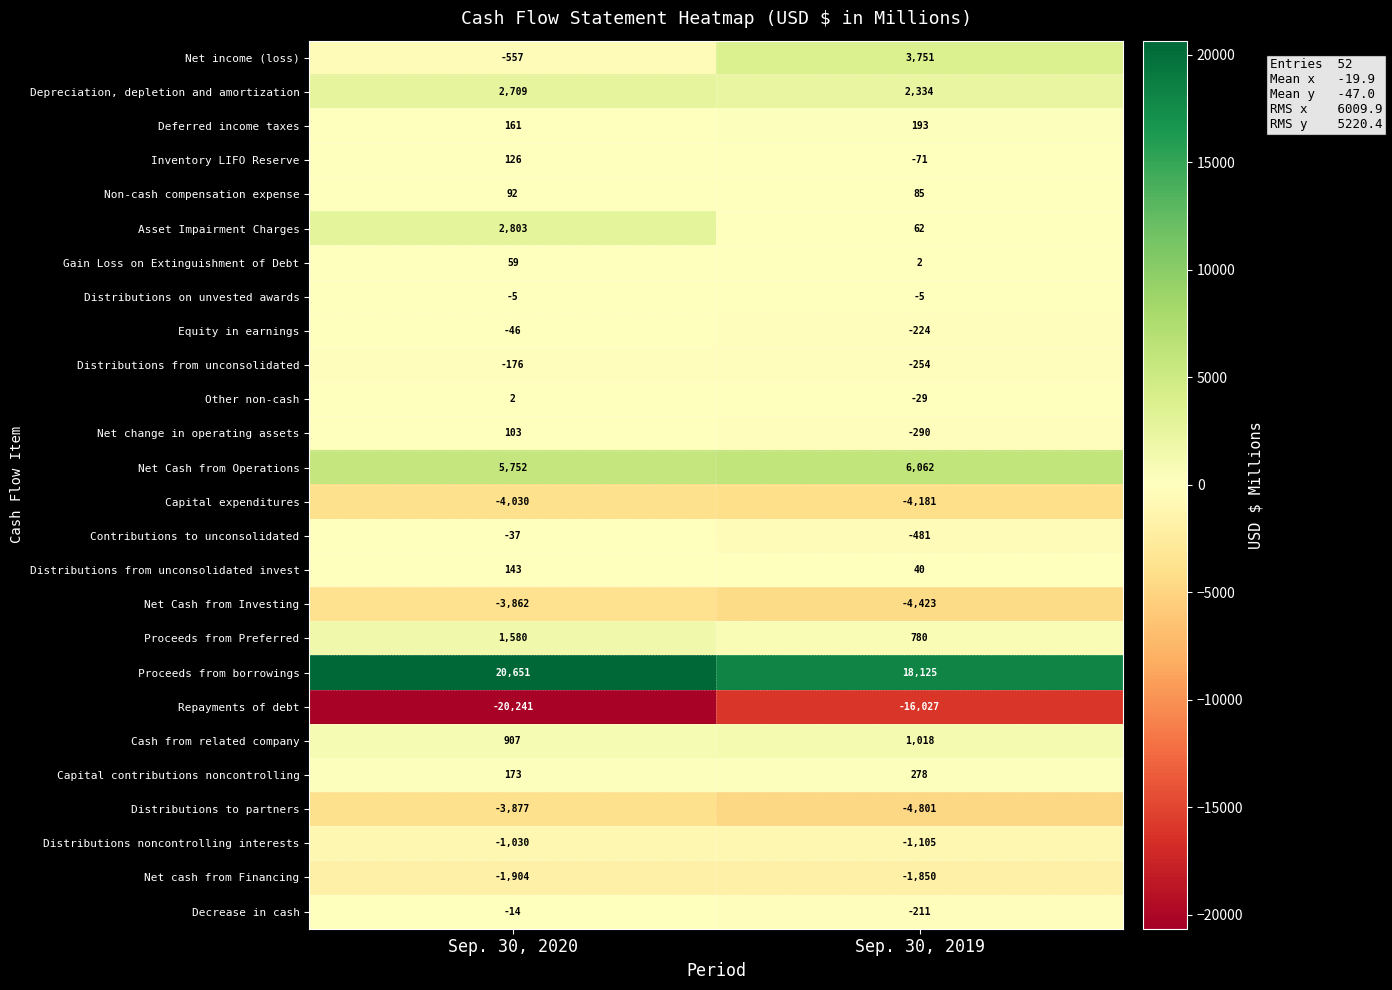

At which category does the chart reach its minimum across all series?

Sep. 30, 2020